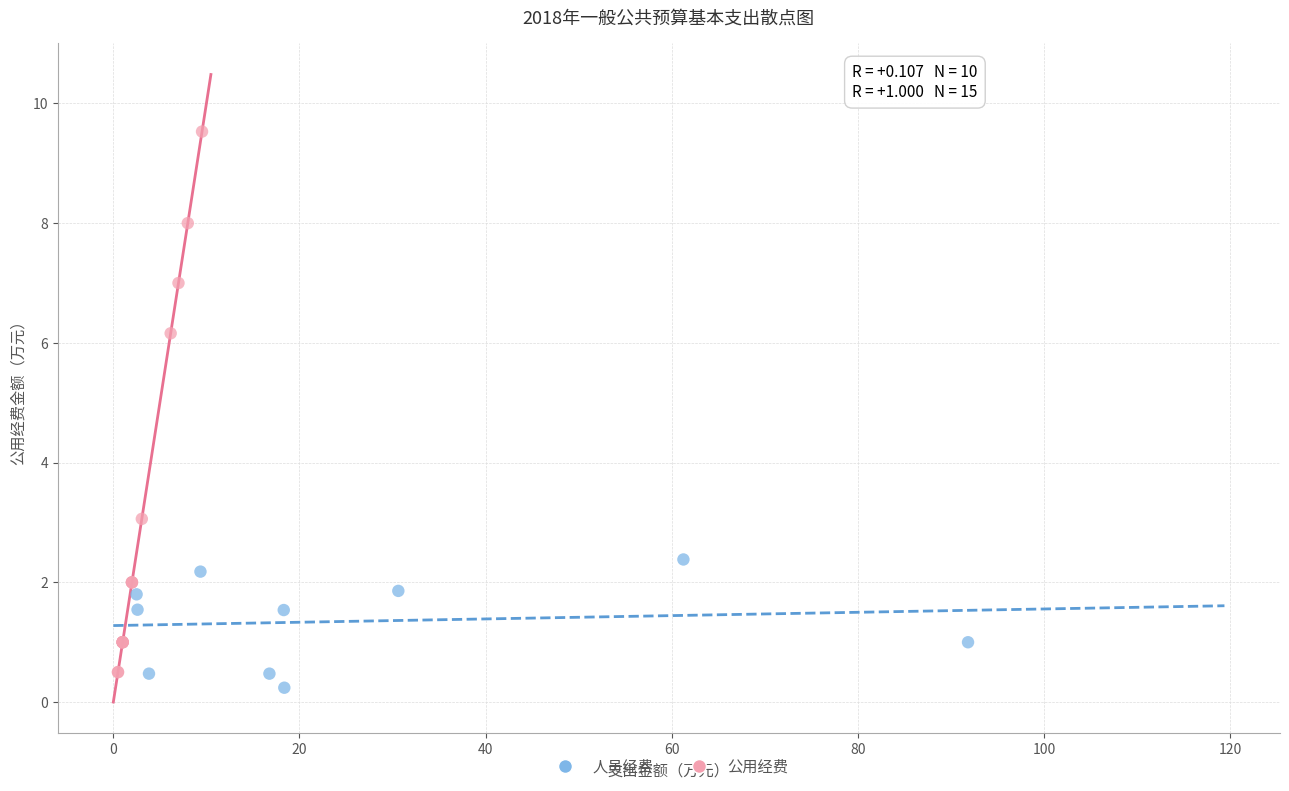

Which series contains the highest Y value?

公用经费